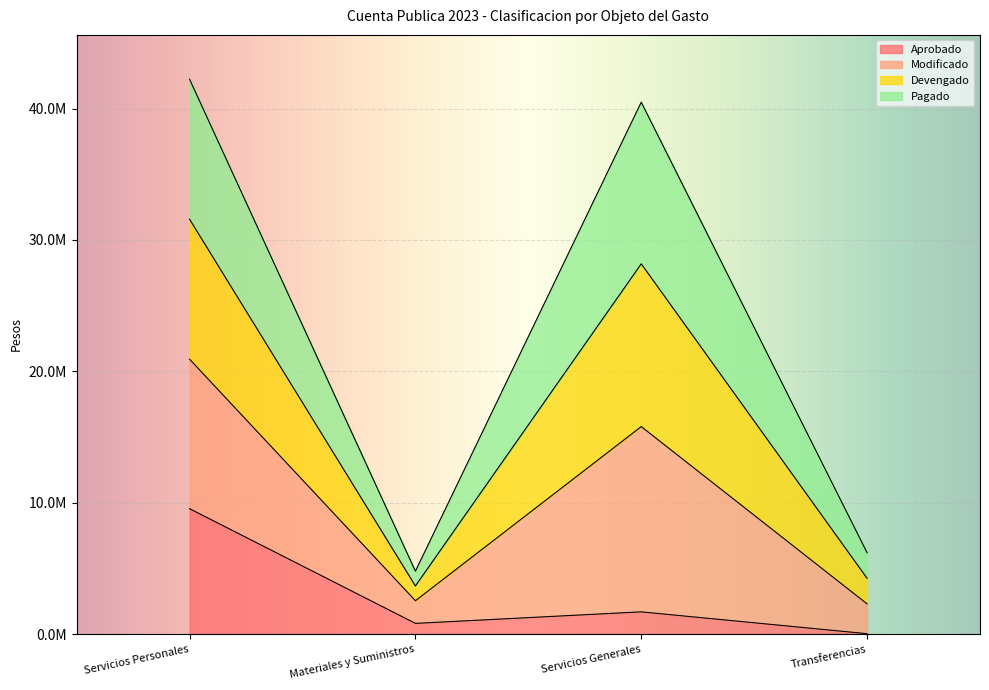

What are all the series names shown in the legend?

Aprobado, Modificado, Devengado, Pagado